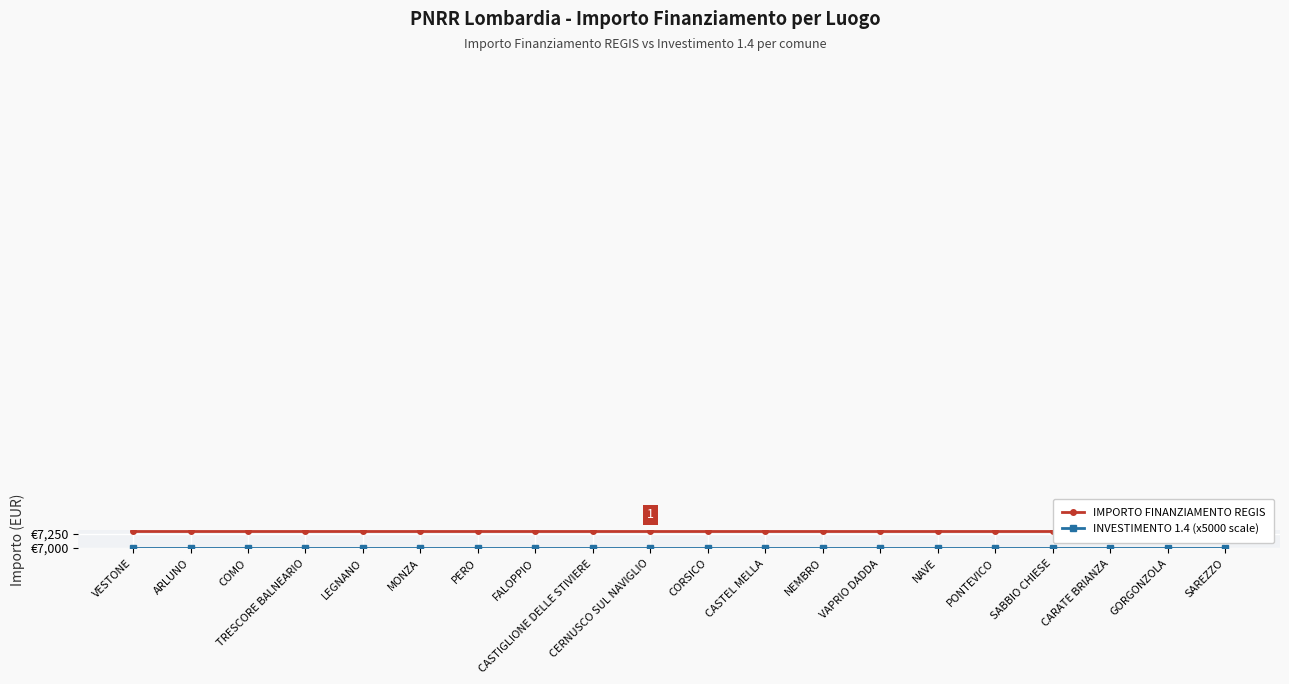

Reading left to right, what are all the values shown in this chart?

IMPORTO FINANZIAMENTO REGIS: 7301	7301	7301	7301	7301	7301	7301	7301	7301	7301	7301	7301	7301	7301	7301	7301	7301	7301	7301	7301
INVESTIMENTO 1.4 (x5000 scale): 7000	7000	7000	7000	7000	7000	7000	7000	7000	7000	7000	7000	7000	7000	7000	7000	7000	7000	7000	7000